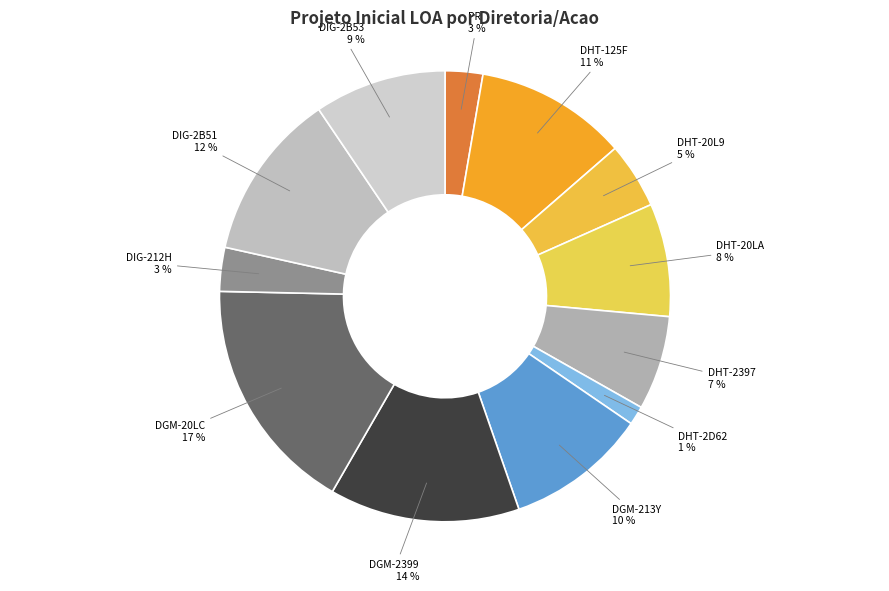

Approximately how many times larger is the value at DHT-2397 compared to DGM-20LC?

0.4